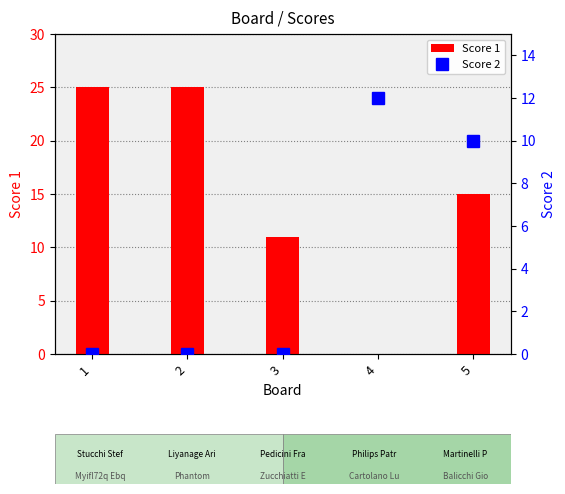

How many values in Score 1 are above zero?

4